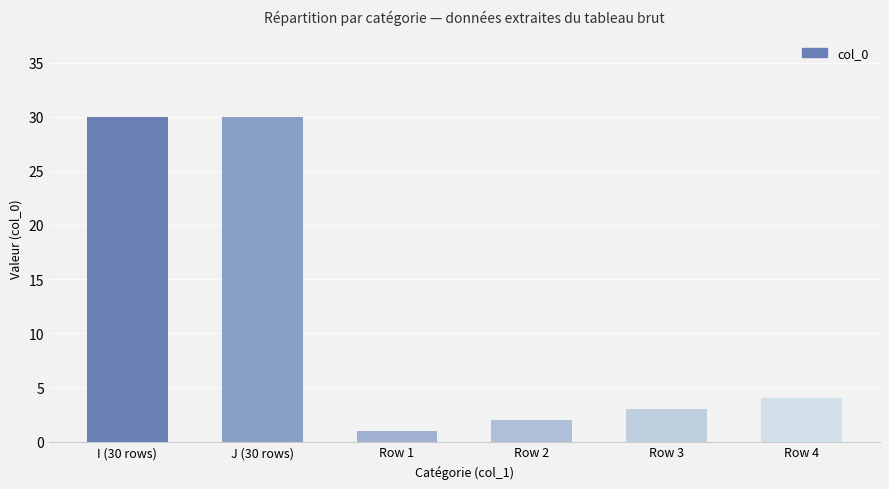

What is the difference between the maximum and minimum values?

29